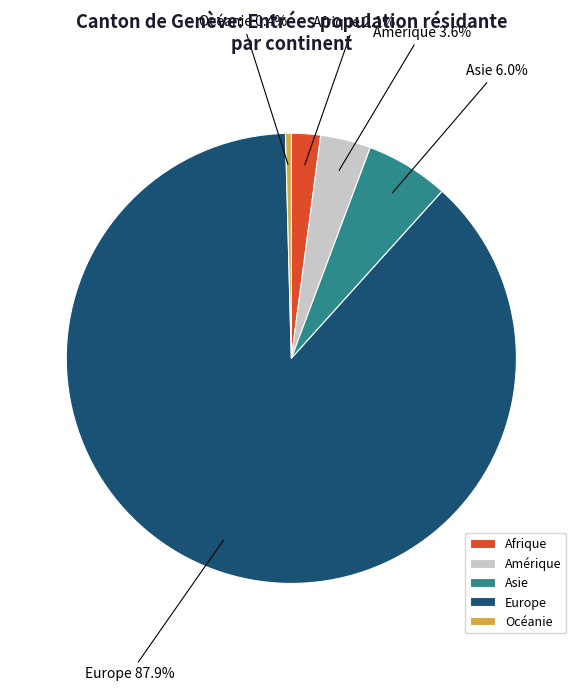

What is the total percentage of Océanie and Afrique?

2.5%